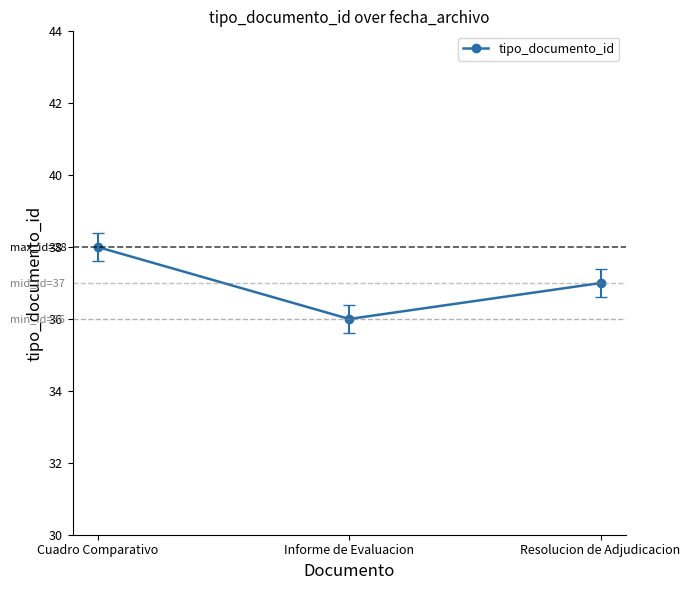

What is the value of the 2nd point from the left?

36